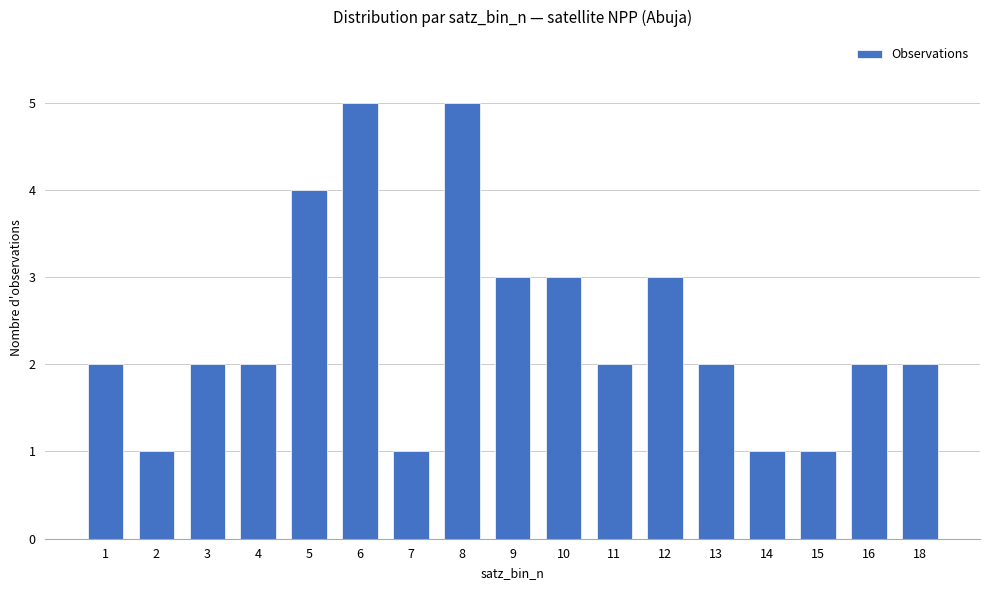

What is the difference between the maximum and minimum values?

4